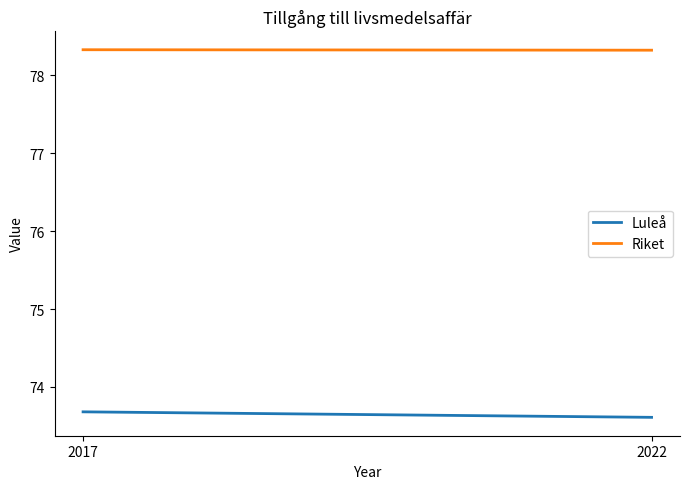

Count the Riket values in the range 78 to 79.

2